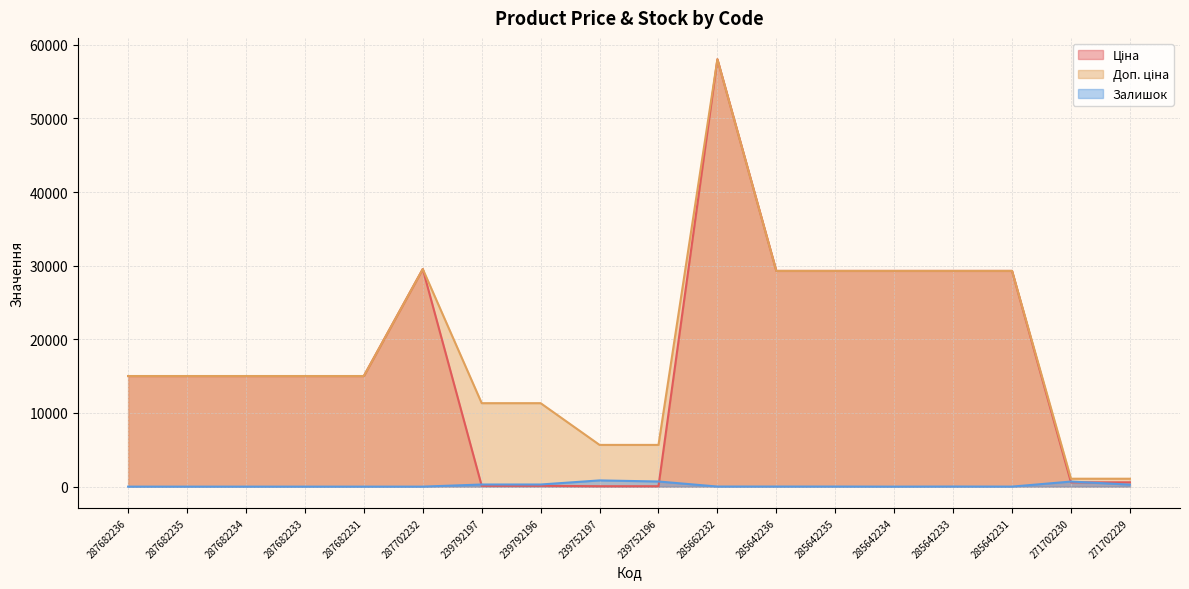

Does the chart display data point markers on the line(s)?

No